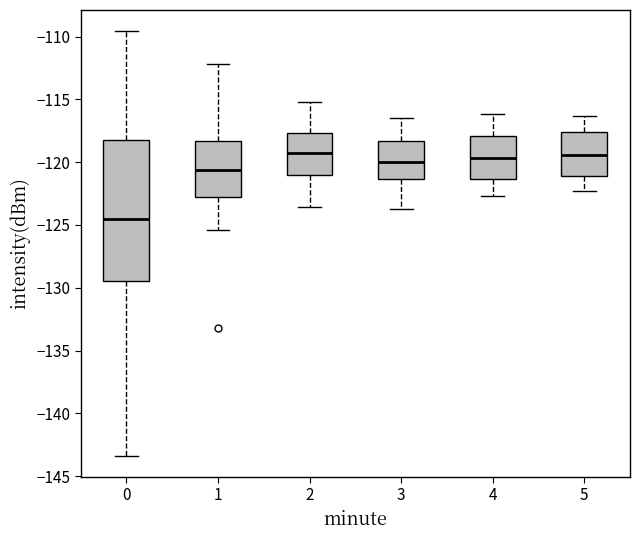

Reading left to right, transcribe this box plot: for each box, give where its median line is, the range the box spans, and where its two whiskers end, as read against the y-axis. The values are not printed on the chart, so give them approximately, as read against the axis.

0: median -124.5, box -129.5 to -118.0, whiskers -143.5 to -109.5
1: median -120.5, box -123.0 to -118.5, whiskers -125.5 to -112.0
2: median -119.5, box -121.0 to -117.5, whiskers -123.5 to -115.0
3: median -120.0, box -121.5 to -118.5, whiskers -123.5 to -116.5
4: median -119.5, box -121.5 to -118.0, whiskers -122.5 to -116.0
5: median -119.5, box -121.0 to -117.5, whiskers -122.5 to -116.5